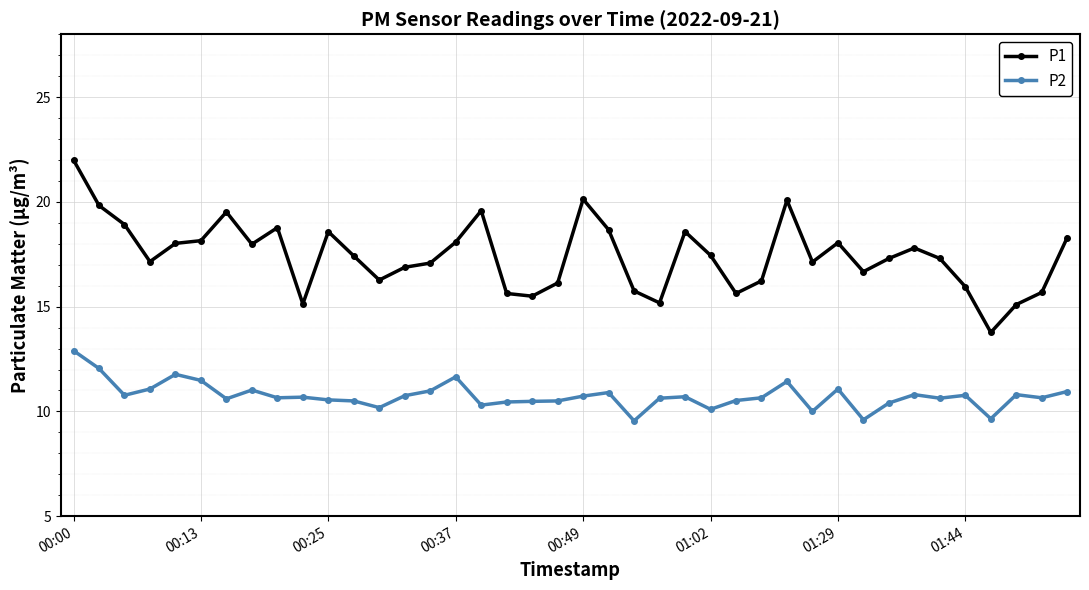

What is the value of the P2 point at the 29th from the left?

11.4